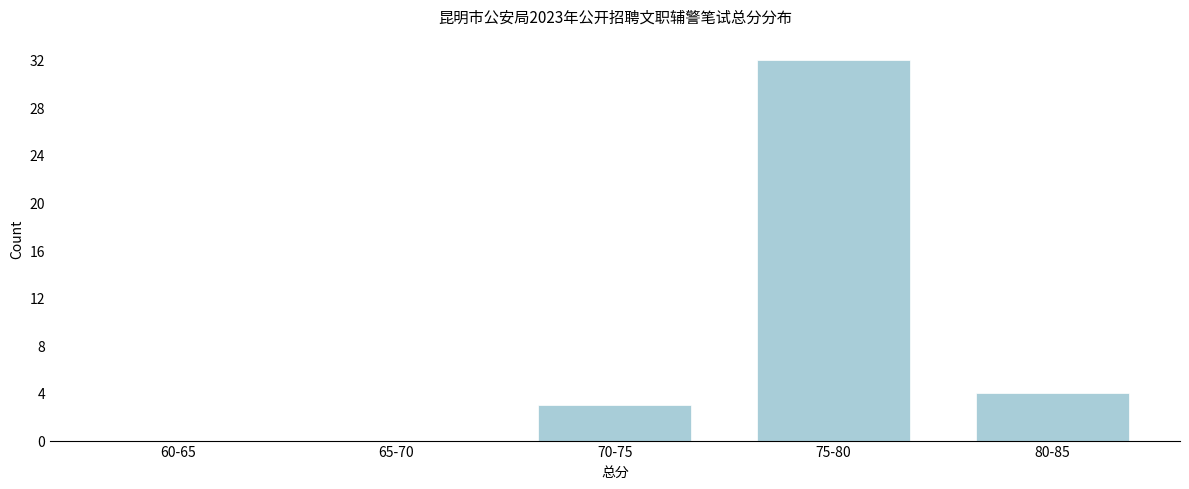

Reading right to left, what are all the values shown in this chart?

80-85=4	75-80=32	70-75=3	65-70=0	60-65=0